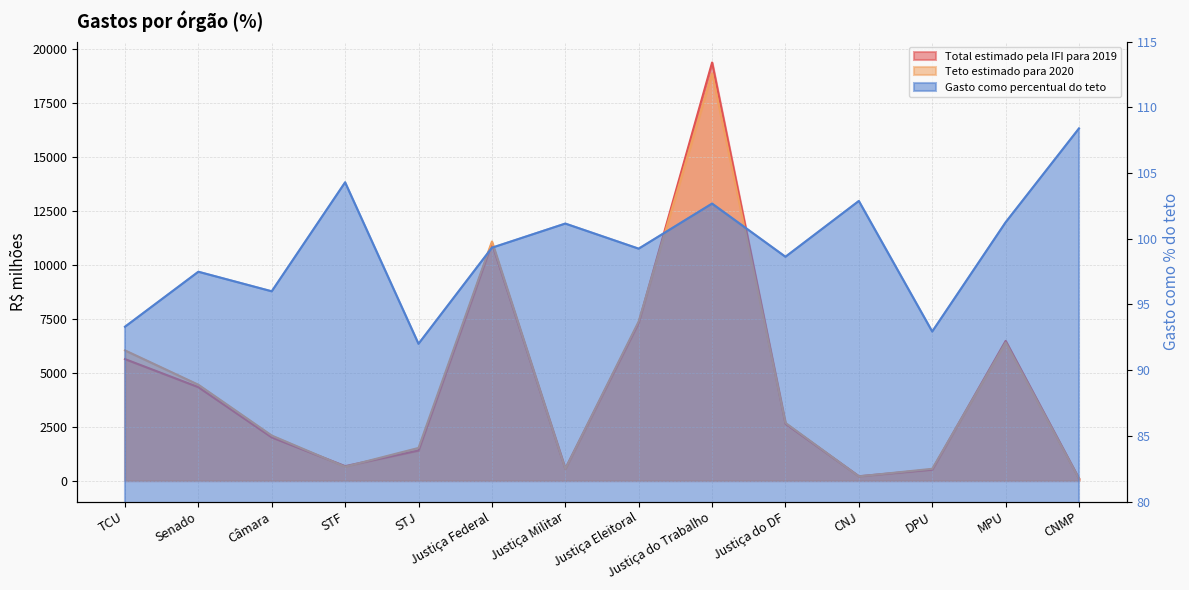

What is the sum of all Teto estimado para 2020 values?

62512.6